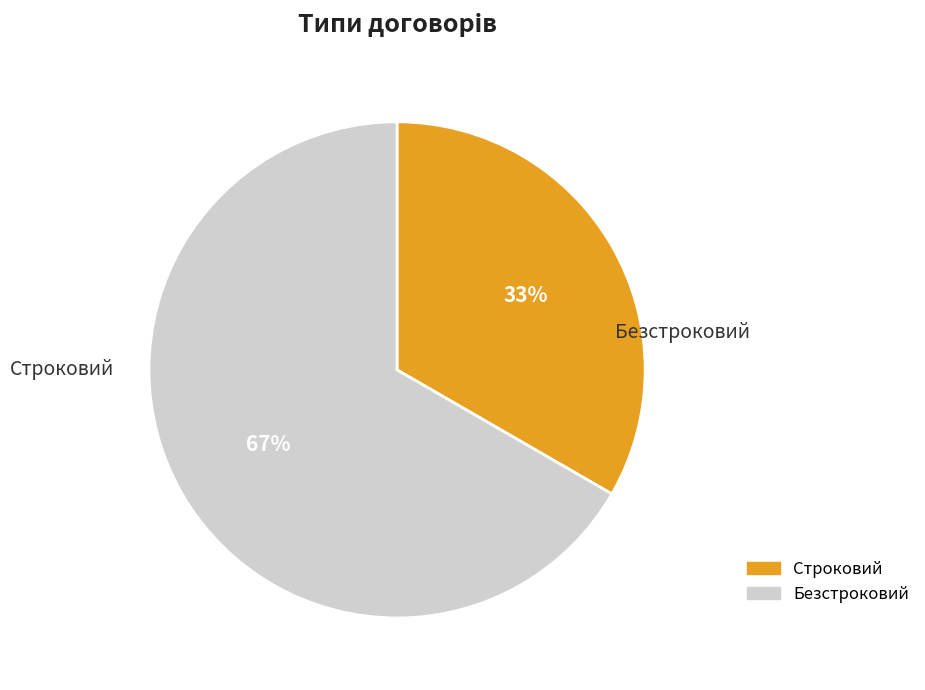

What percentage is NOT represented by Безстроковий?

33.3%